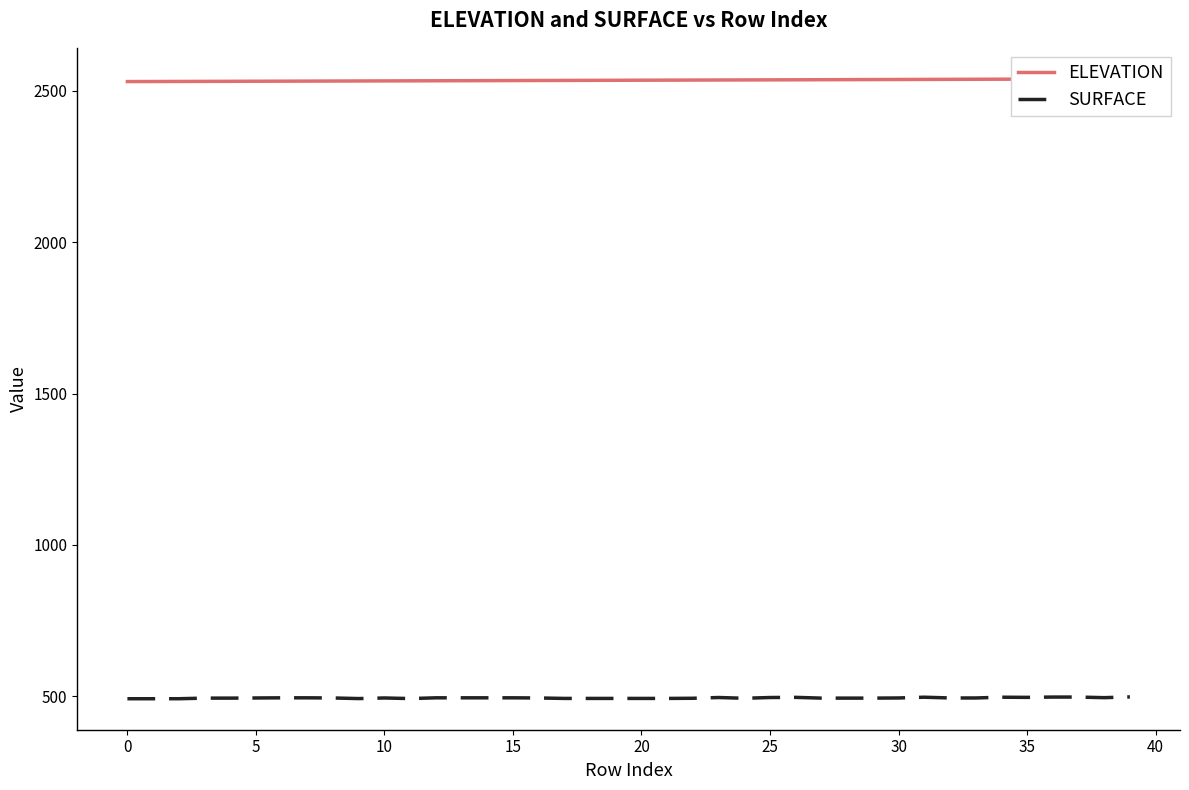

What is the value of the SURFACE point at the 30th from the left?

493.7